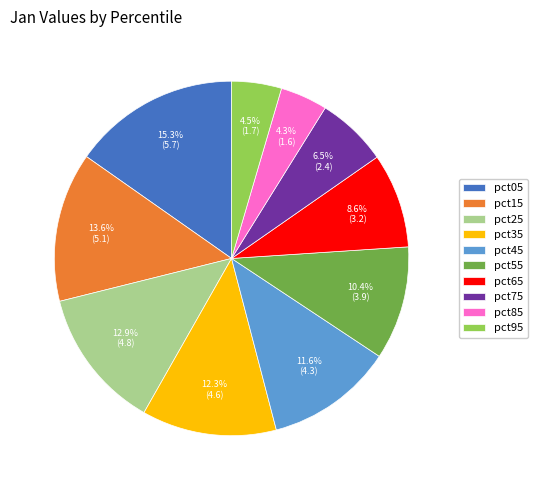

What percentage do pct35 and pct15 together represent?

25.9%